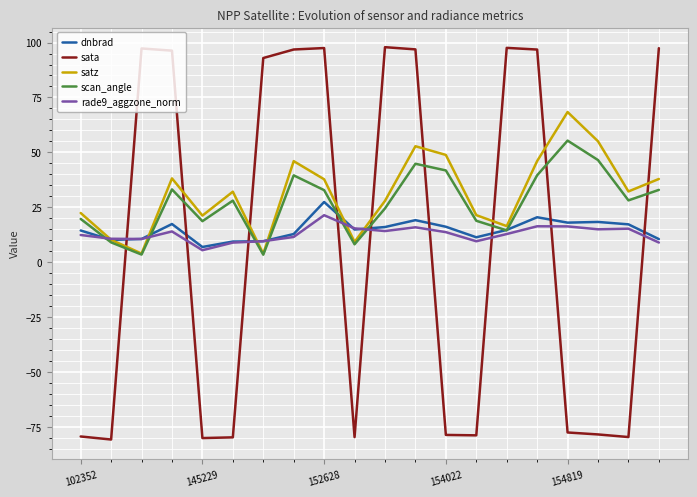

What is the minimum value shown in the chart?

-80.6